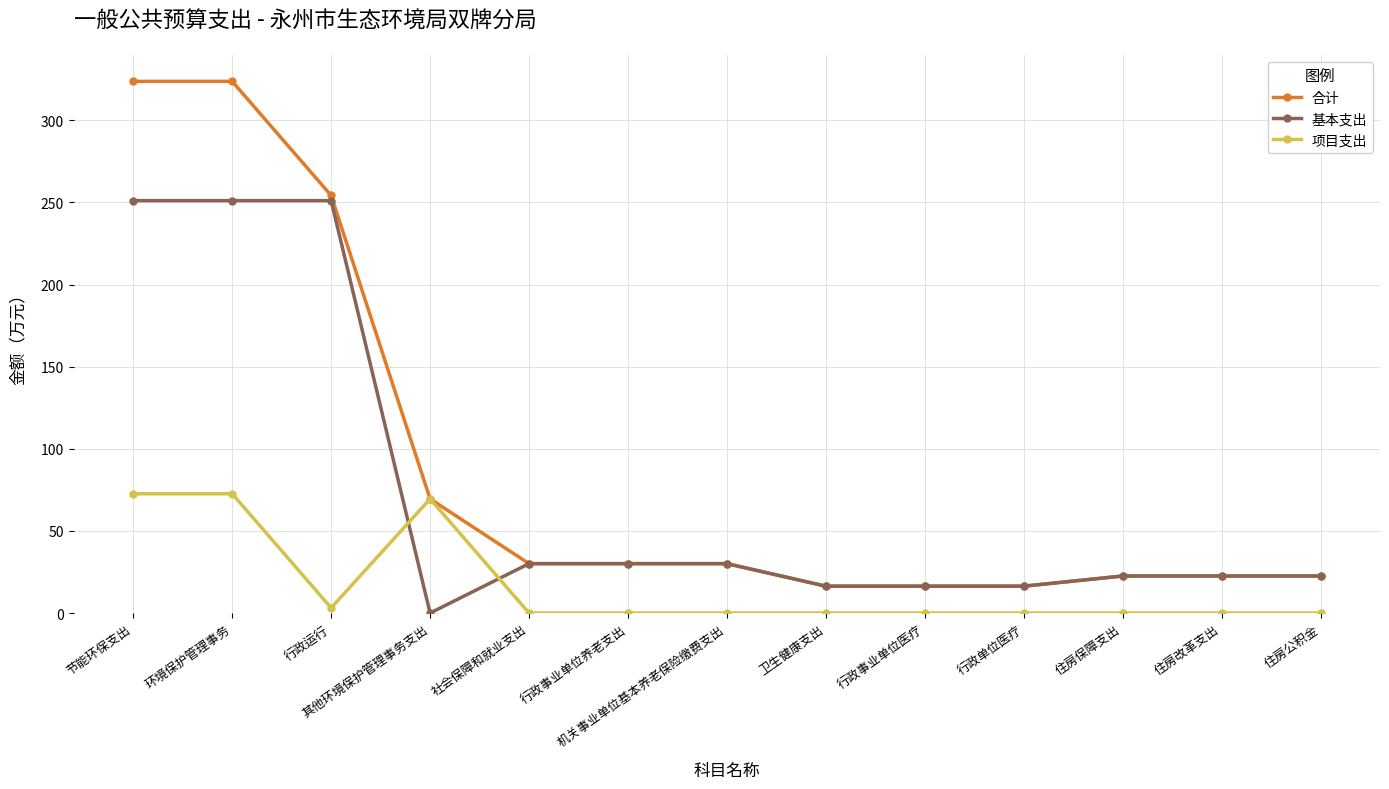

Reading left to right, what are all the values shown in this chart?

合计: 323.8	323.8	254.3	69.5	30.1	30.1	30.1	16.4	16.4	16.4	22.6	22.6	22.6
基本支出: 251.1	251.1	251.1	0.0	30.1	30.1	30.1	16.4	16.4	16.4	22.6	22.6	22.6
项目支出: 72.6	72.6	3.1	69.5	0.0	0.0	0.0	0.0	0.0	0.0	0.0	0.0	0.0